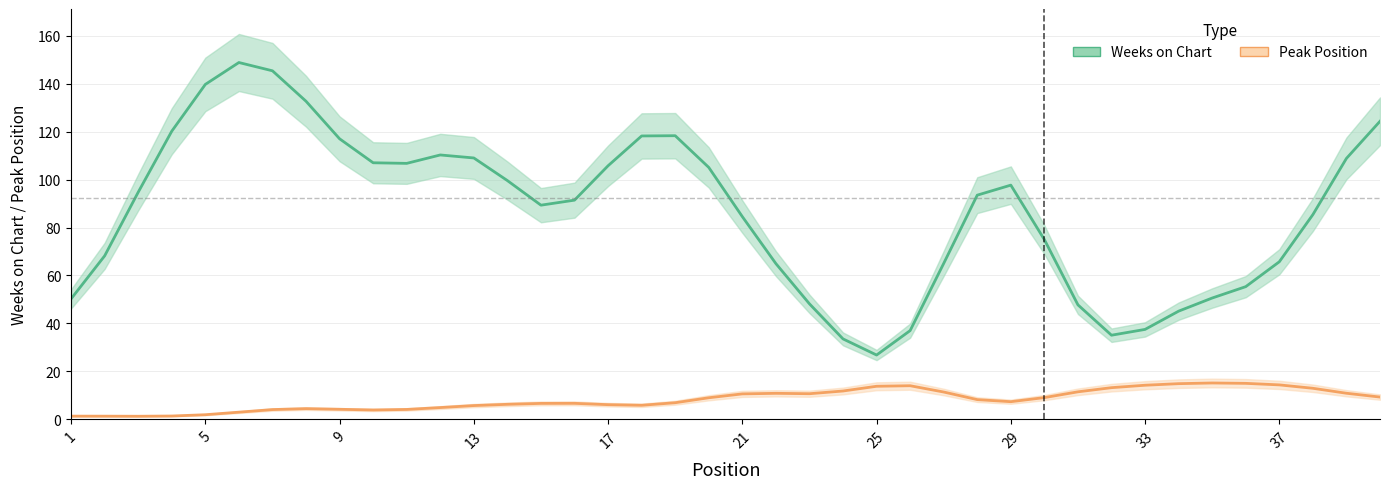

List the series in order of their peak value, lowest first.

Peak Position, Weeks on Chart